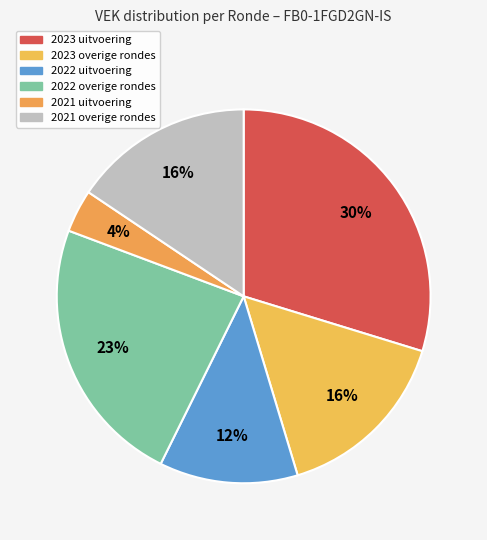

Which slice is the largest?

2023 uitvoering